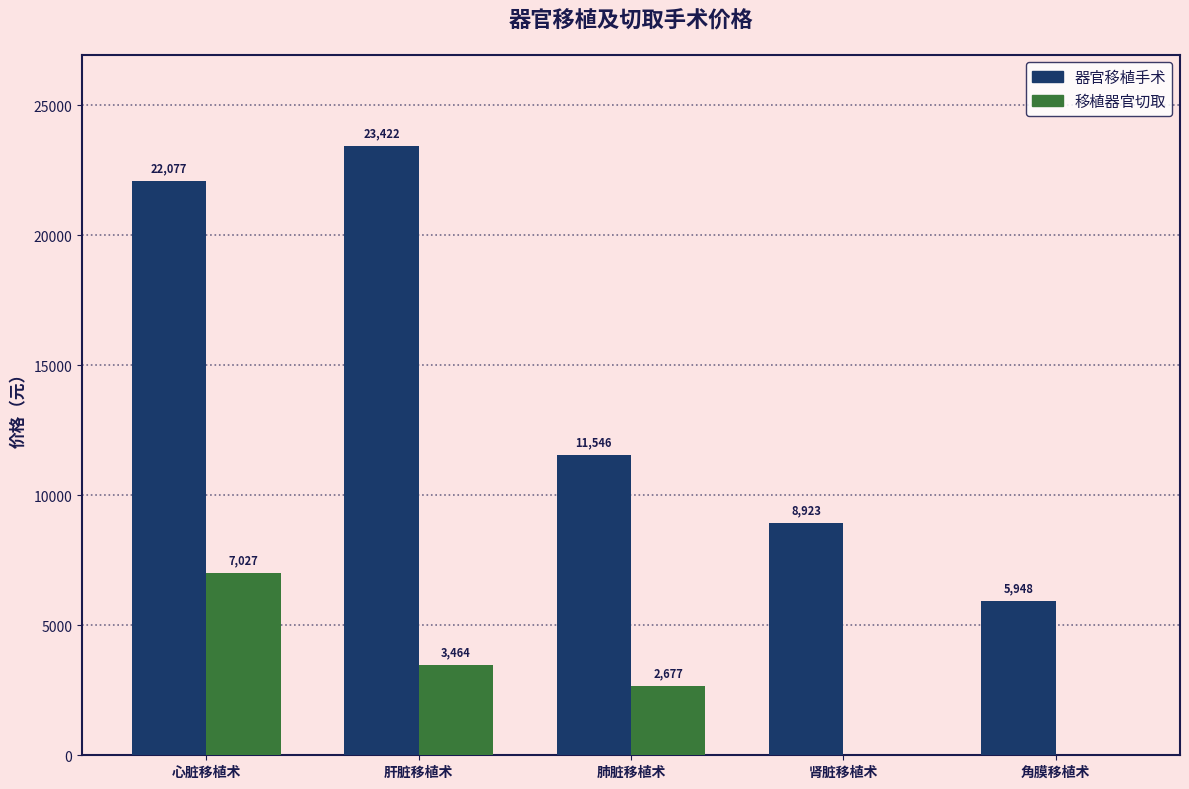

What is the sum of the 器官移植手术 values at 肾脏移植术 and 肺脏移植术?

20469.0